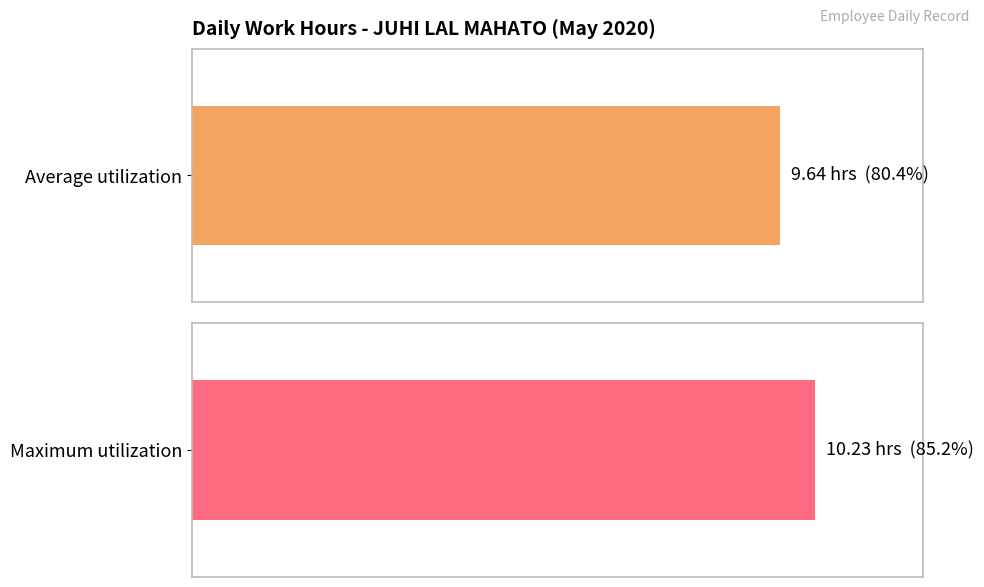

What is the maximum value shown in the chart?

10.2